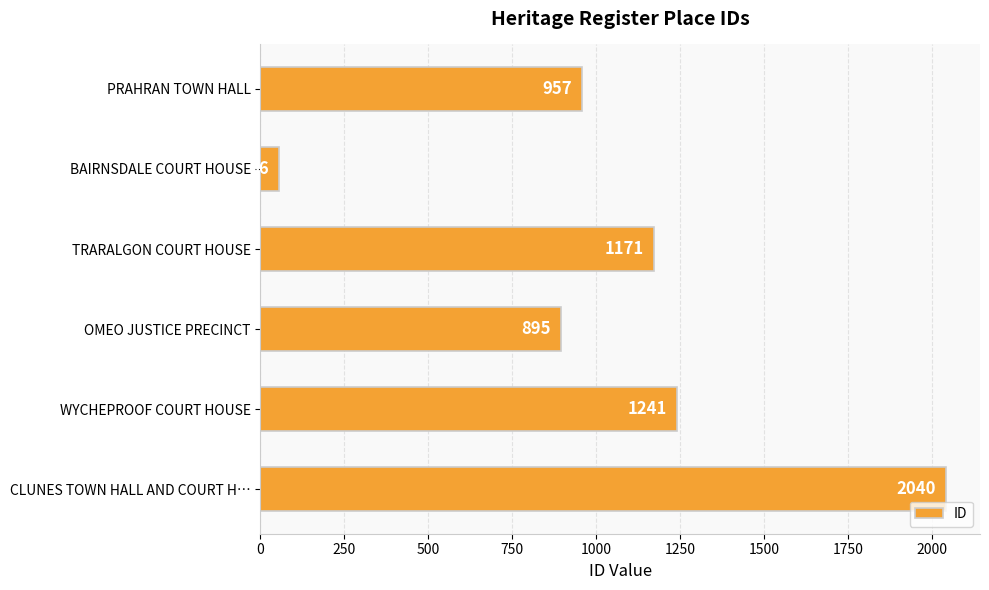

Reading top to bottom, what are all the values shown in this chart?

PRAHRAN TOWN HALL=957	BAIRNSDALE COURT HOUSE=56	TRARALGON COURT HOUSE=1171	OMEO JUSTICE PRECINCT=895	WYCHEPROOF COURT HOUSE=1241	CLUNES TOWN HALL AND COURT H…=2040